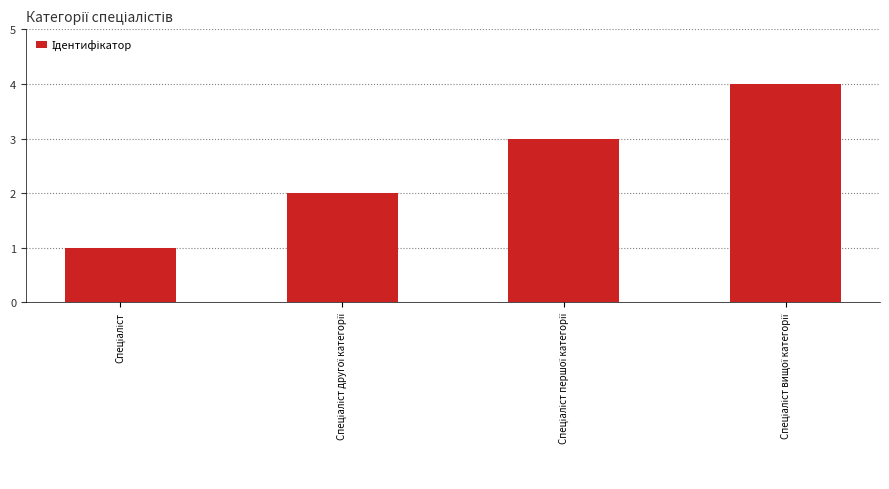

What is the greatest value displayed?

4